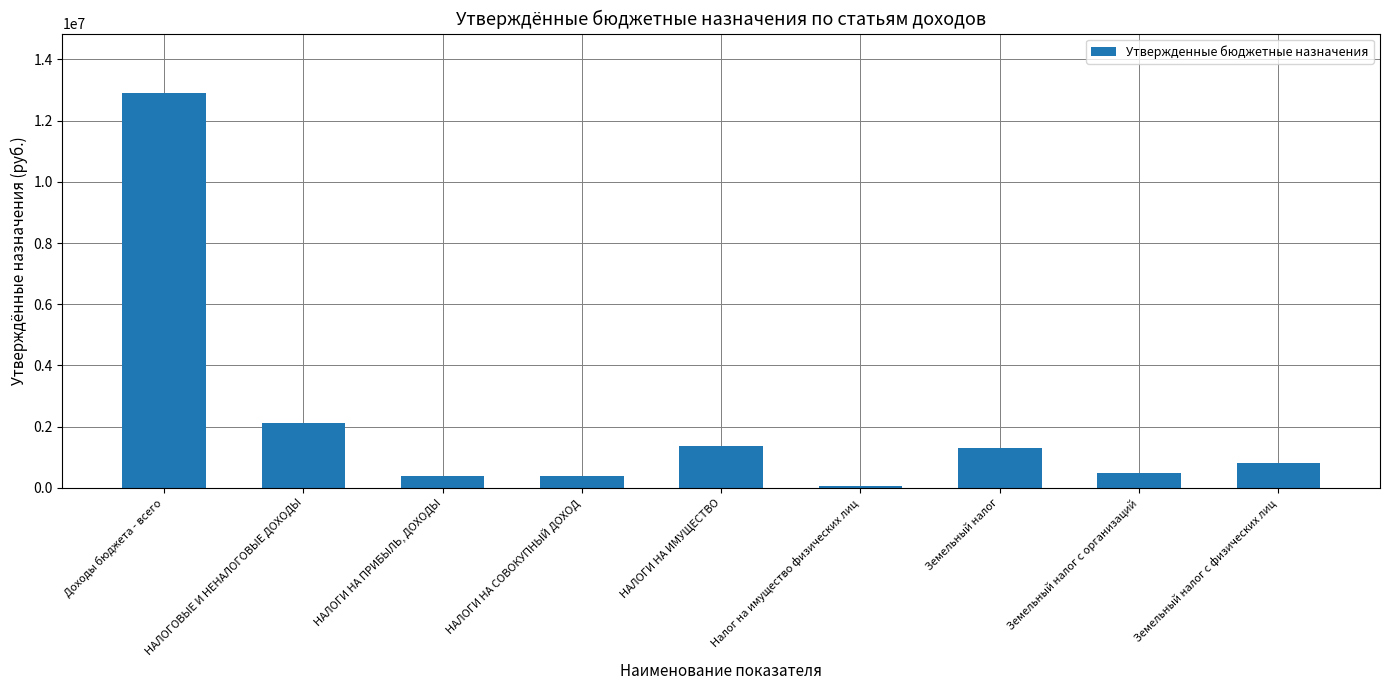

List the labels in order of value, largest first.

Доходы бюджета - всего, НАЛОГОВЫЕ И НЕНАЛОГОВЫЕ ДОХОДЫ, НАЛОГИ НА ИМУЩЕСТВО, Земельный налог, Земельный налог с физических лиц, Земельный налог с организаций, НАЛОГИ НА СОВОКУПНЫЙ ДОХОД, НАЛОГИ НА ПРИБЫЛЬ, ДОХОДЫ, Налог на имущество физических лиц